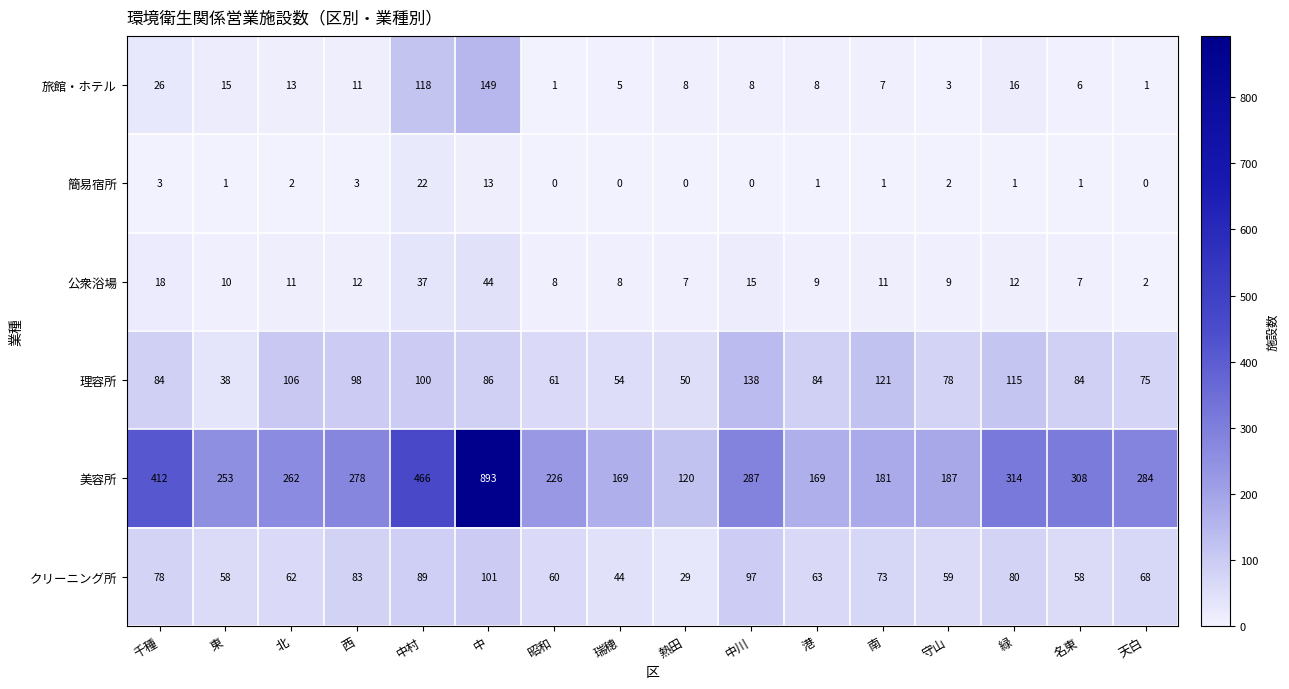

What is the difference between the maximum and minimum values in the 簡易宿所 series?

22